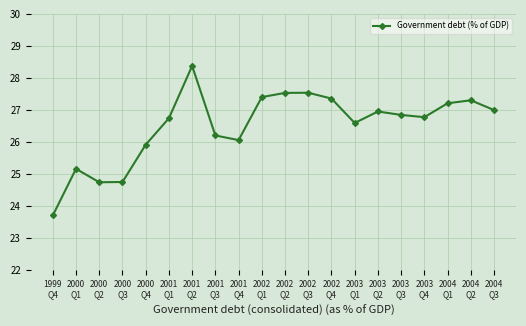

What is the ratio of the value at 2002
Q4 to the value at 2002
Q2?

1.0